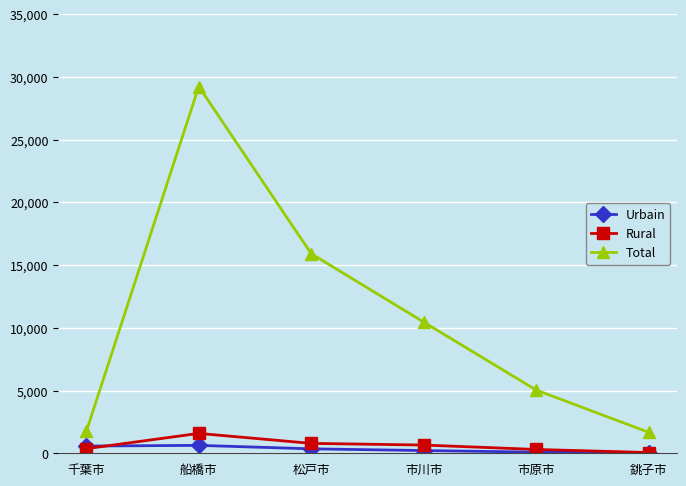

Which series has the largest total across all categories?

Total